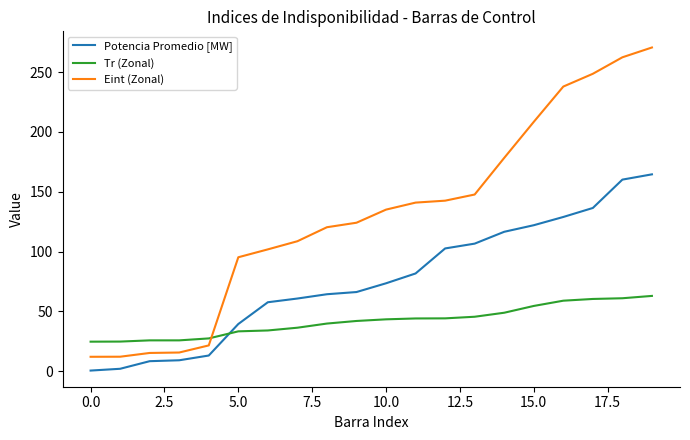

Rank the series by their maximum value, from highest to lowest.

Eint (Zonal), Potencia Promedio [MW], Tr (Zonal)